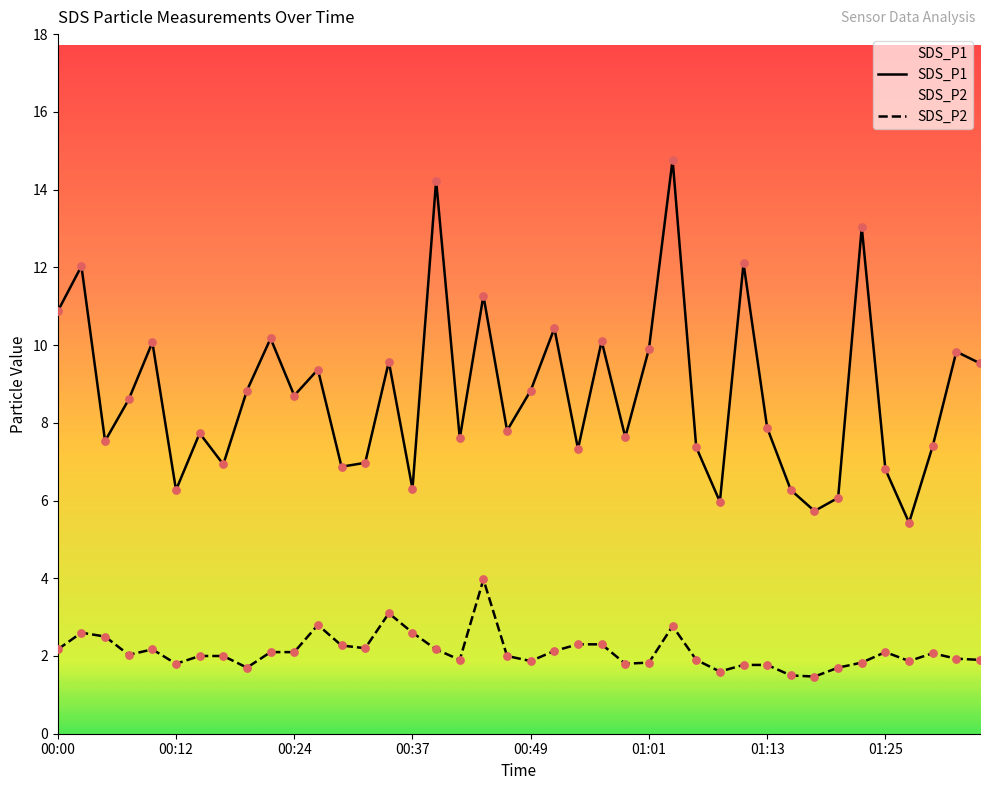

Is the value of SDS_P1 at 00:03 greater than the value of SDS_P2 at 01:25?

Yes